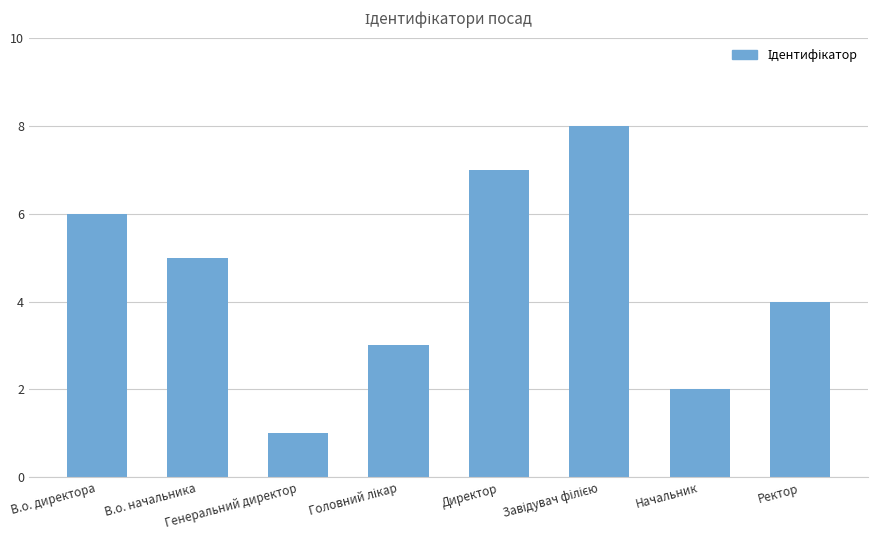

Reading left to right, extract all data points from this chart.

6	5	1	3	7	8	2	4